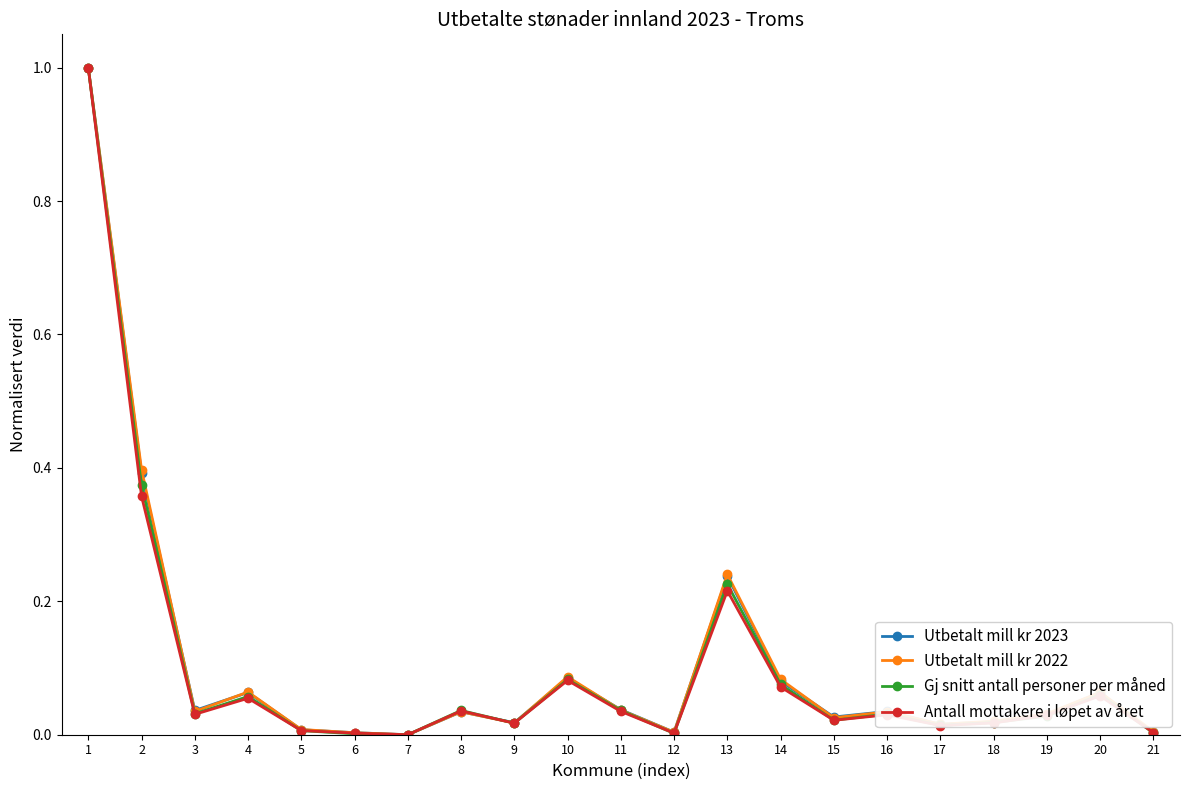

At which category does Utbetalt mill kr 2022 reach its first local valley?

3